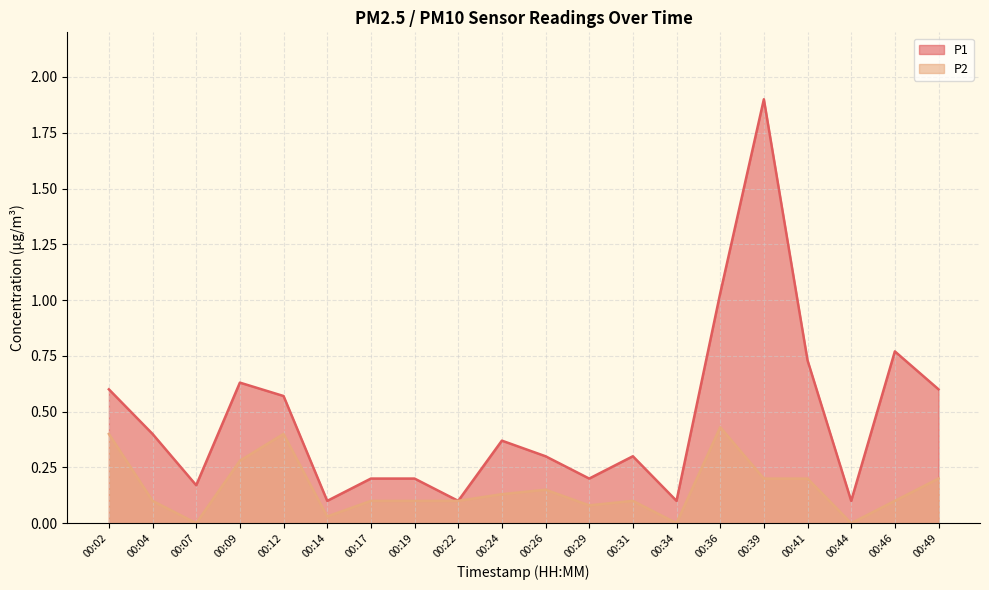

How many categories are shown in the chart?

20